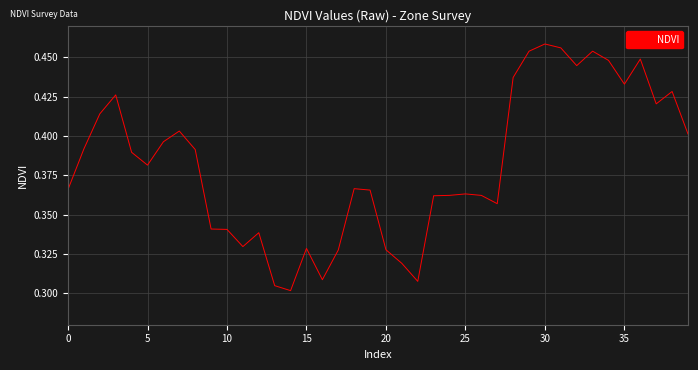

What is the difference between the maximum and minimum values?

0.2